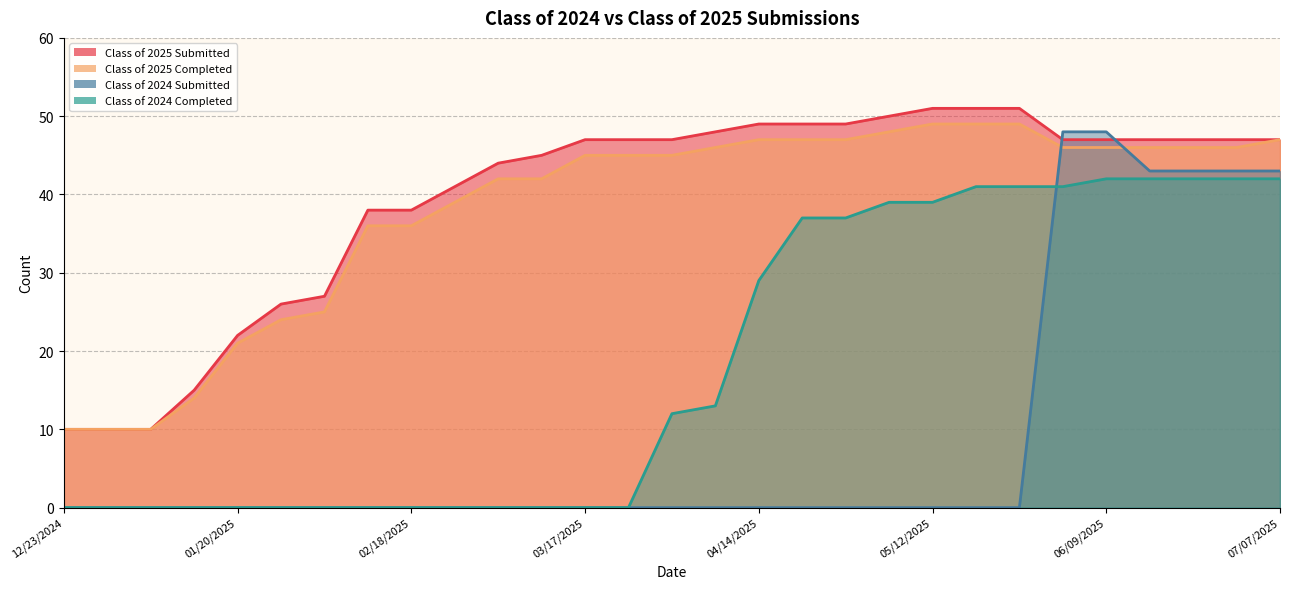

Reading right to left, list all the values displayed in this chart.

Class of 2025 Submitted: 07/07/2025=47	06/30/2025=47	06/21/2025=47	06/16/2025=47	06/09/2025=47	06/02/2025=47	05/26/2025=51	05/19/2025=51	05/12/2025=51	05/06/2025=50	04/28/2025=49	04/21/2025=49	04/14/2025=49	04/07/2025=48	03/31/2025=47	03/24/2025=47	03/17/2025=47	03/10/2025=45	03/03/2025=44	02/24/2025=41	02/18/2025=38	02/10/2025=38	02/03/2025=27	01/27/2025=26	01/20/2025=22	01/14/2025=15	01/06/2025=10	12/30/2024=10	12/23/2024=10
Class of 2025 Completed: 07/07/2025=47	06/30/2025=46	06/21/2025=46	06/16/2025=46	06/09/2025=46	06/02/2025=46	05/26/2025=49	05/19/2025=49	05/12/2025=49	05/06/2025=48	04/28/2025=47	04/21/2025=47	04/14/2025=47	04/07/2025=46	03/31/2025=45	03/24/2025=45	03/17/2025=45	03/10/2025=42	03/03/2025=42	02/24/2025=39	02/18/2025=36	02/10/2025=36	02/03/2025=25	01/27/2025=24	01/20/2025=21	01/14/2025=14	01/06/2025=10	12/30/2024=10	12/23/2024=10
Class of 2024 Submitted: 07/07/2025=43	06/30/2025=43	06/21/2025=43	06/16/2025=43	06/09/2025=48	06/02/2025=48	05/26/2025=0	05/19/2025=0	05/12/2025=0	05/06/2025=0	04/28/2025=0	04/21/2025=0	04/14/2025=0	04/07/2025=0	03/31/2025=0	03/24/2025=0	03/17/2025=0	03/10/2025=0	03/03/2025=0	02/24/2025=0	02/18/2025=0	02/10/2025=0	02/03/2025=0	01/27/2025=0	01/20/2025=0	01/14/2025=0	01/06/2025=0	12/30/2024=0	12/23/2024=0
Class of 2024 Completed: 07/07/2025=42	06/30/2025=42	06/21/2025=42	06/16/2025=42	06/09/2025=42	06/02/2025=41	05/26/2025=41	05/19/2025=41	05/12/2025=39	05/06/2025=39	04/28/2025=37	04/21/2025=37	04/14/2025=29	04/07/2025=13	03/31/2025=12	03/24/2025=0	03/17/2025=0	03/10/2025=0	03/03/2025=0	02/24/2025=0	02/18/2025=0	02/10/2025=0	02/03/2025=0	01/27/2025=0	01/20/2025=0	01/14/2025=0	01/06/2025=0	12/30/2024=0	12/23/2024=0